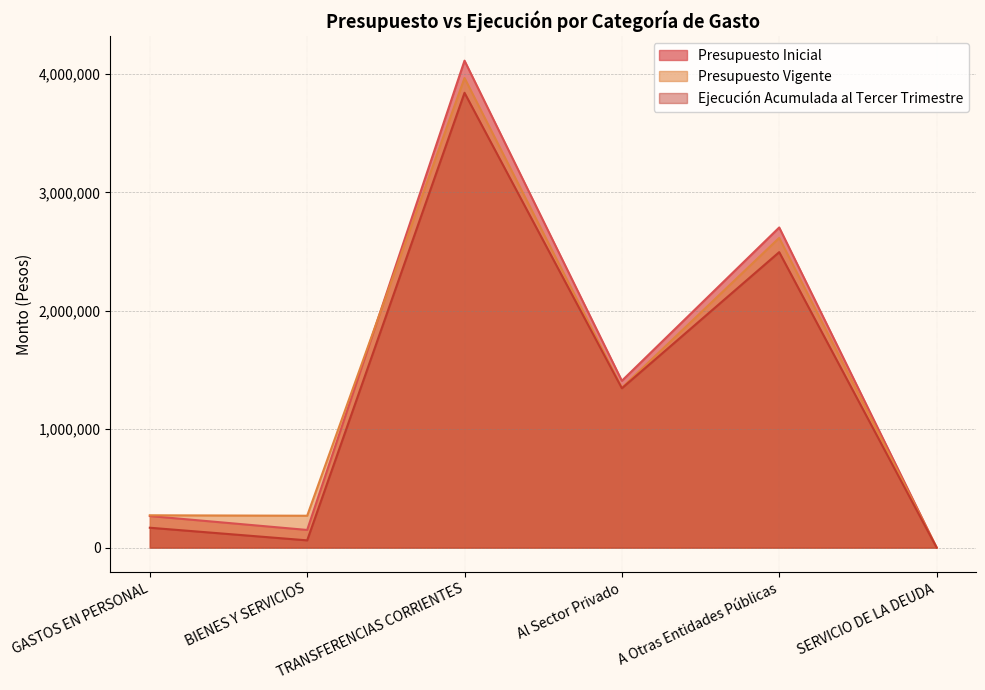

The Ejecución Acumulada al Tercer Trimestre series shows 46947 at GASTOS EN PERSONAL. True or false?

False